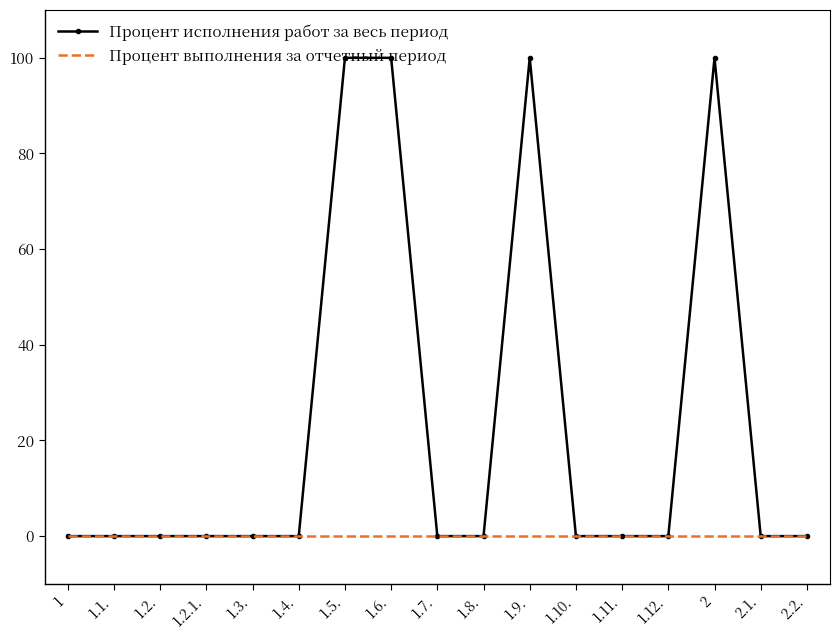

Which series has the largest range (max minus min)?

Процент исполнения работ за весь период